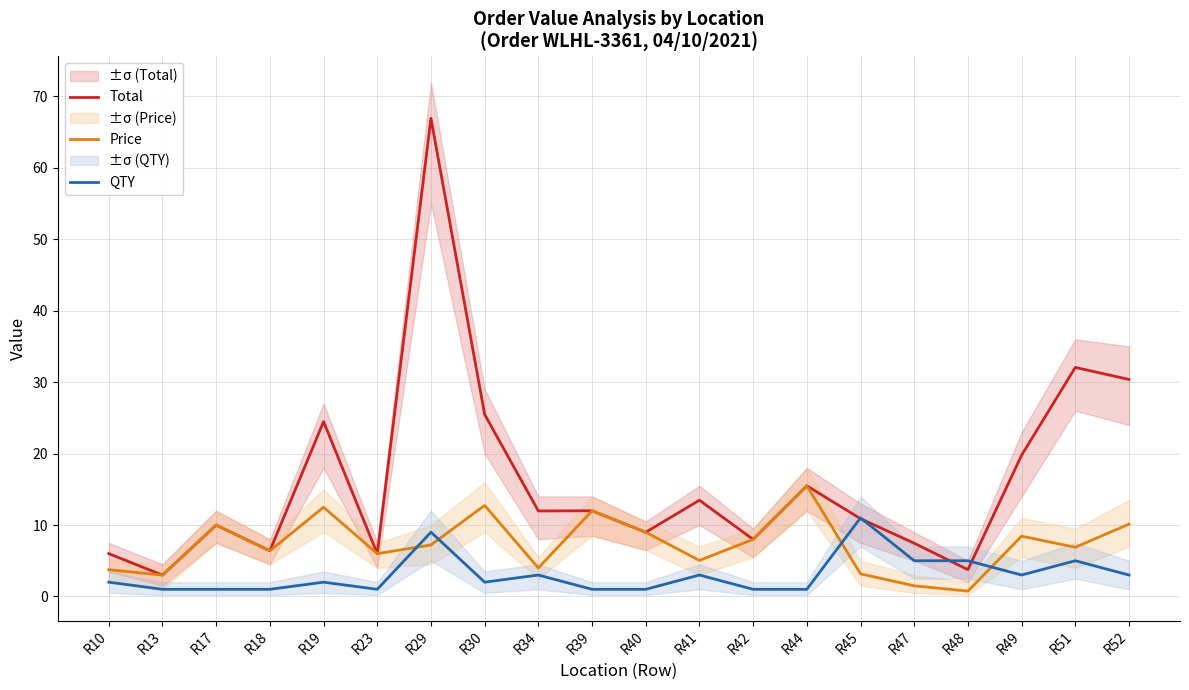

At R48, list the series in order from smallest to largest.

Price, Total, QTY